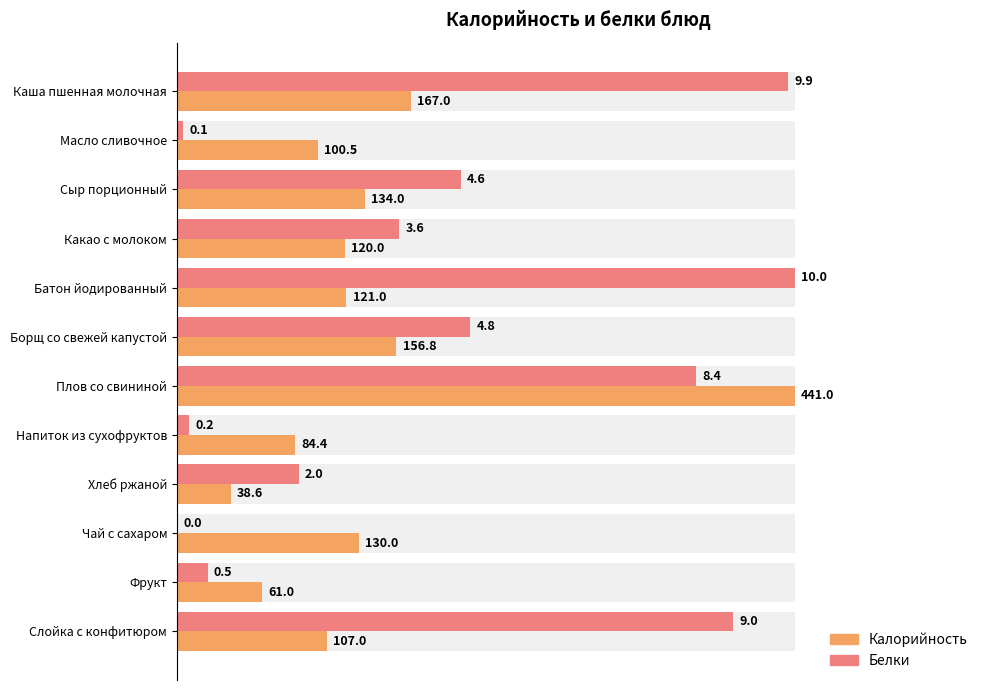

What position from the right is Плов со свининой?

6